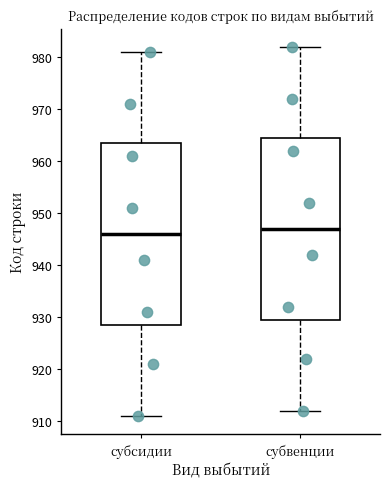

Reading left to right, read every box against the y-axis: the position of its median line, the range the box covers, and the ends of its whiskers. The values are not printed on the chart, so give them approximately, as read against the axis.

субсидии: median 946, box 929 to 964, whiskers 911 to 981
субвенции: median 947, box 930 to 965, whiskers 912 to 982